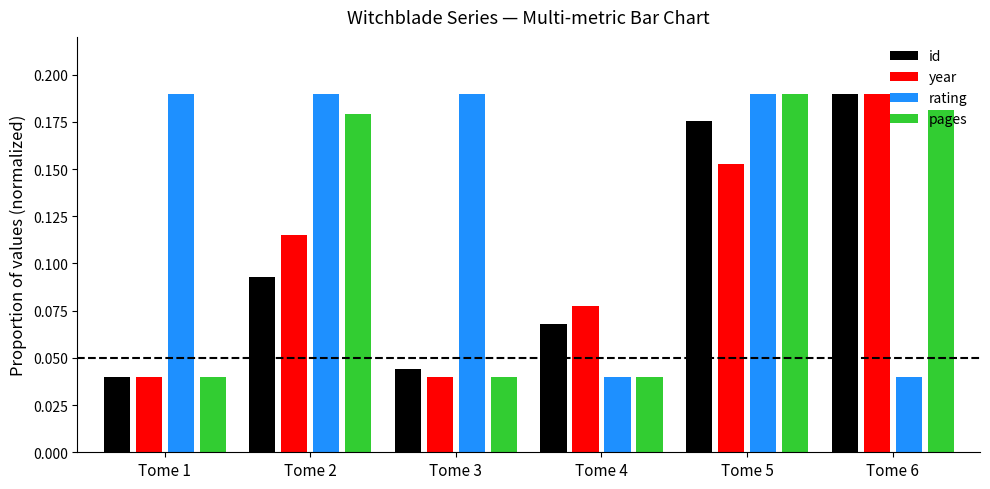

Which series changed the most between Tome 1 and Tome 2?

pages